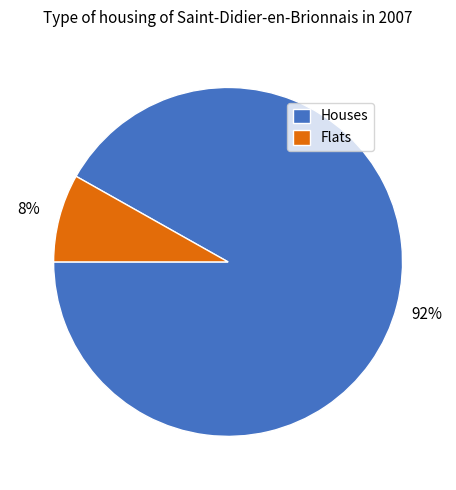

What is the smallest slice in the pie chart?

Flats